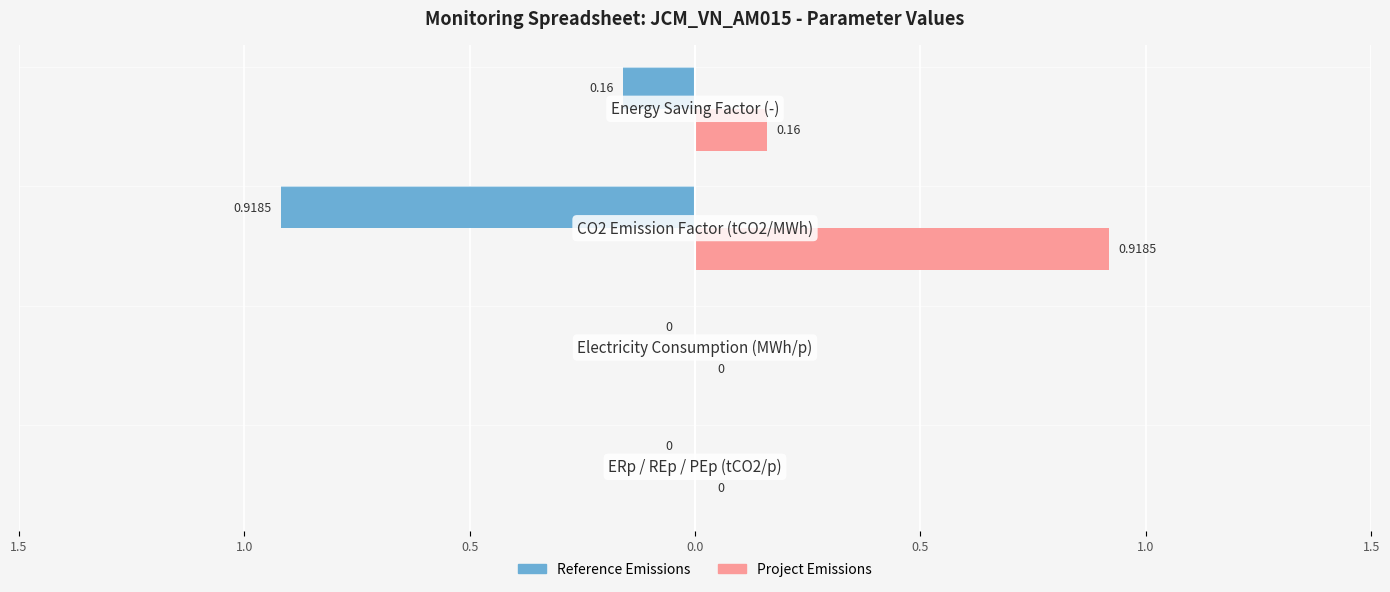

What are all the series names shown in the legend?

Reference Emissions, Project Emissions